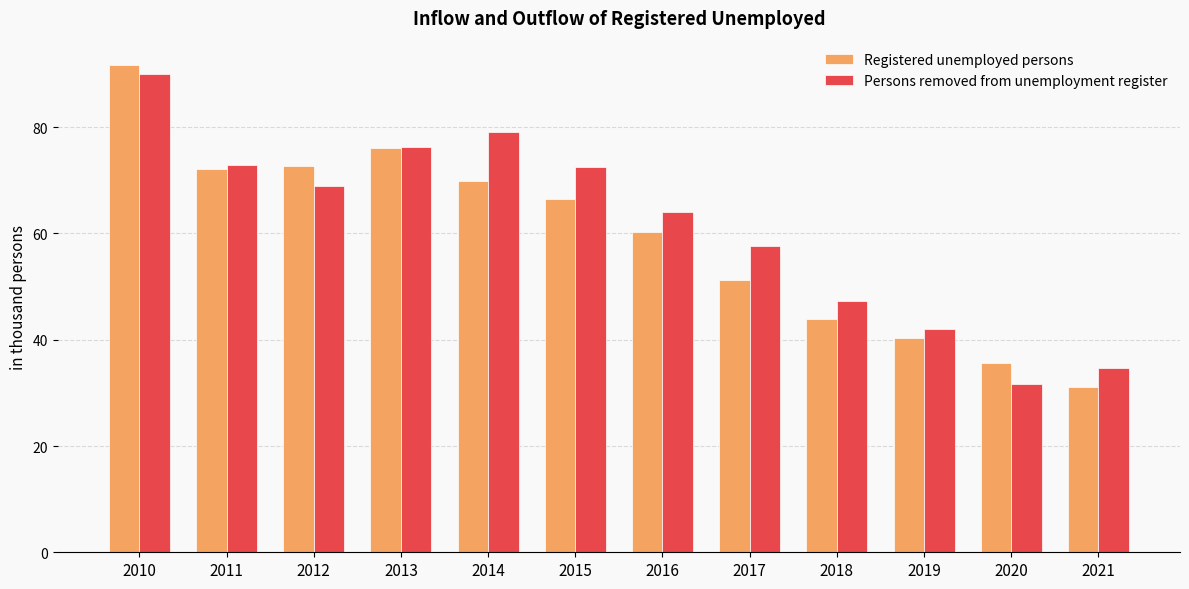

At which label does Persons removed from unemployment register first exceed 68?

2010